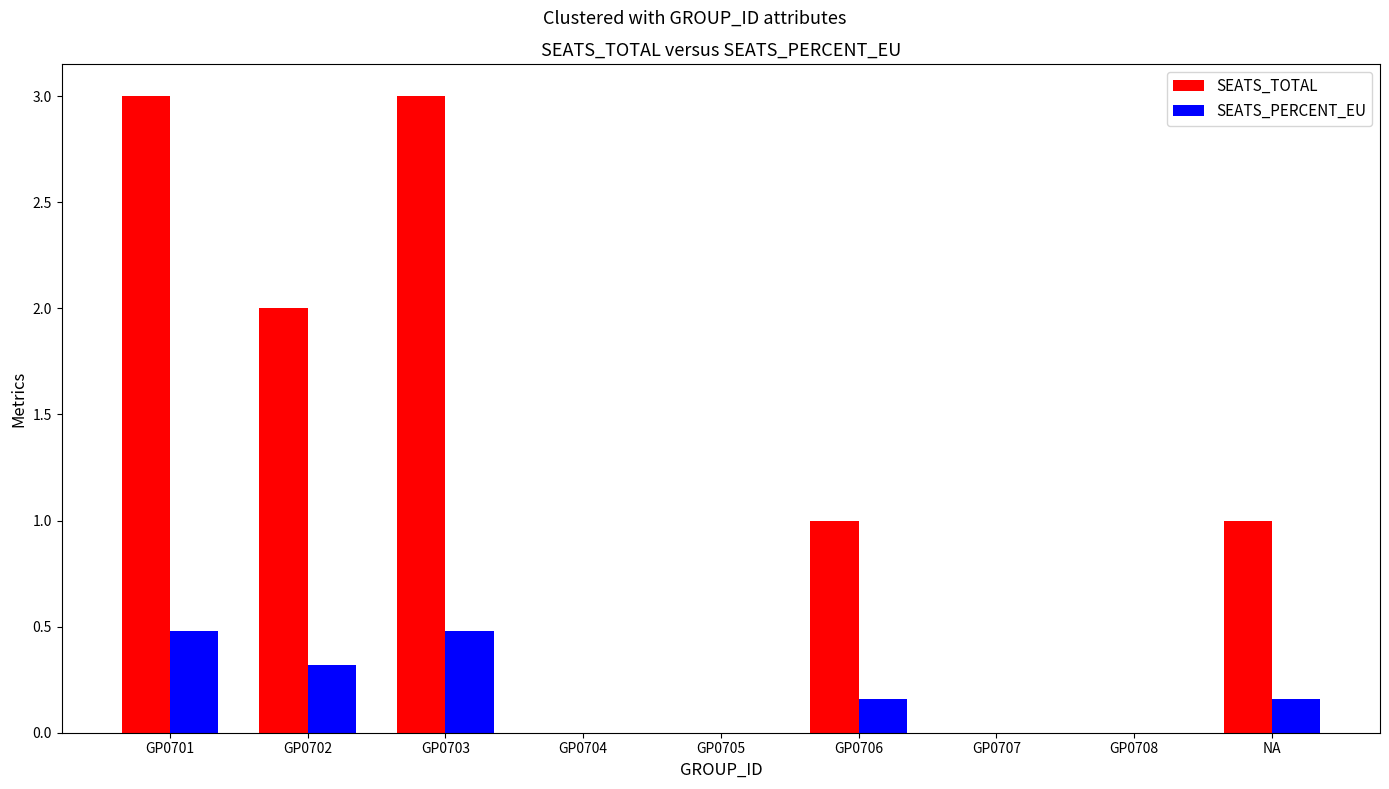

Which series changed the most between GP0701 and GP0705?

SEATS_TOTAL